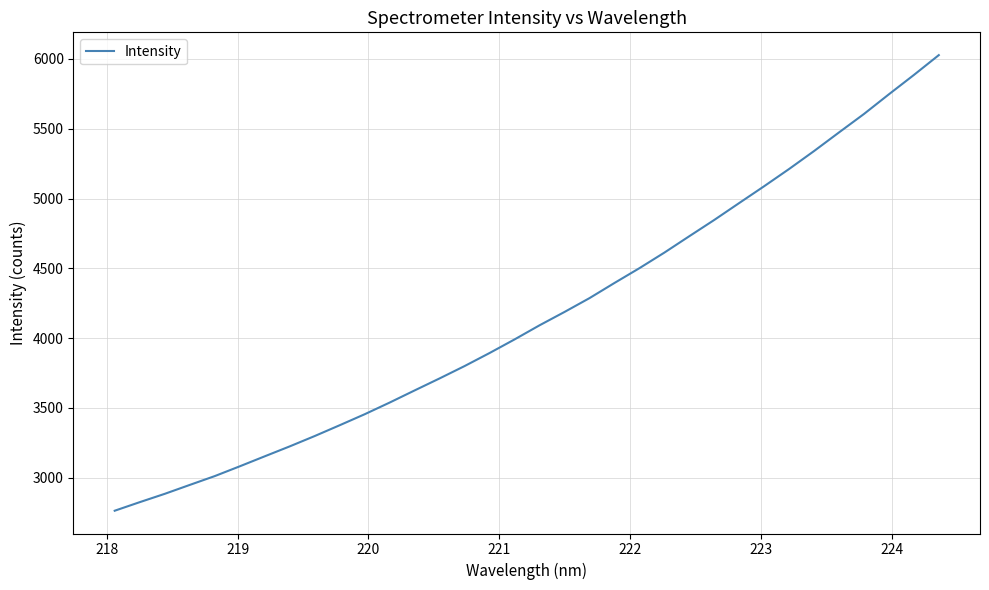

What is the greatest value displayed?

6027.0